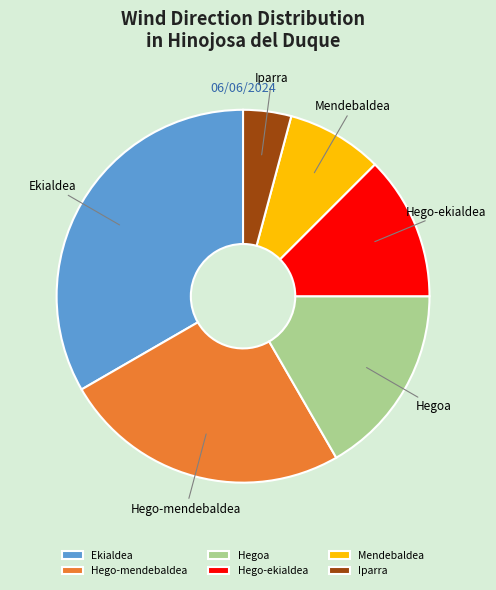

Which slice is the largest?

Ekialdea